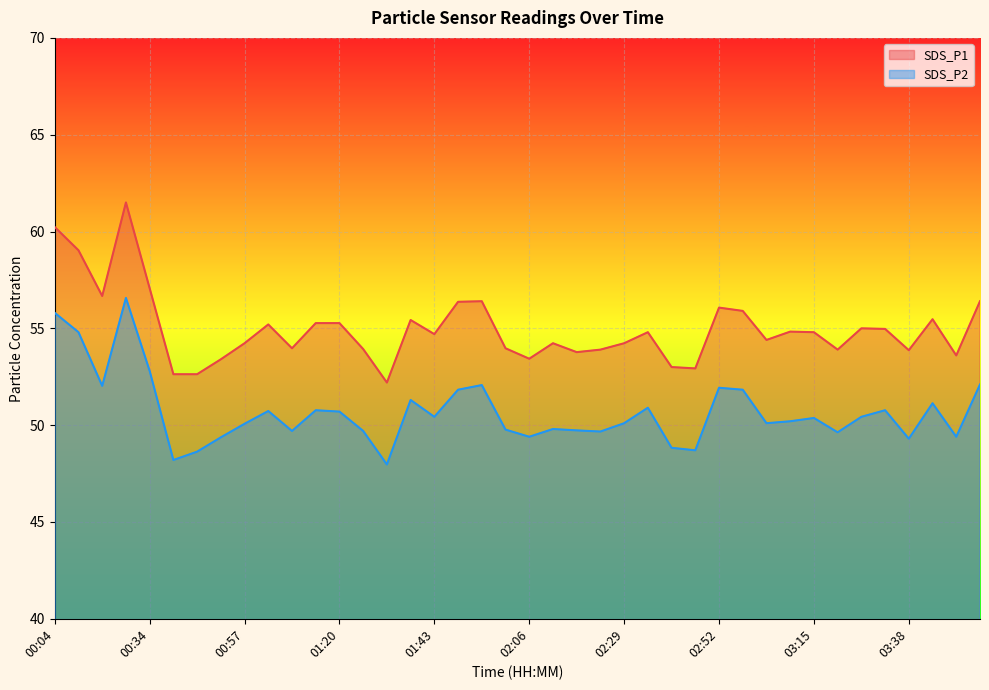

Is it true that SDS_P1 equals 79.0 at 02:23?

False